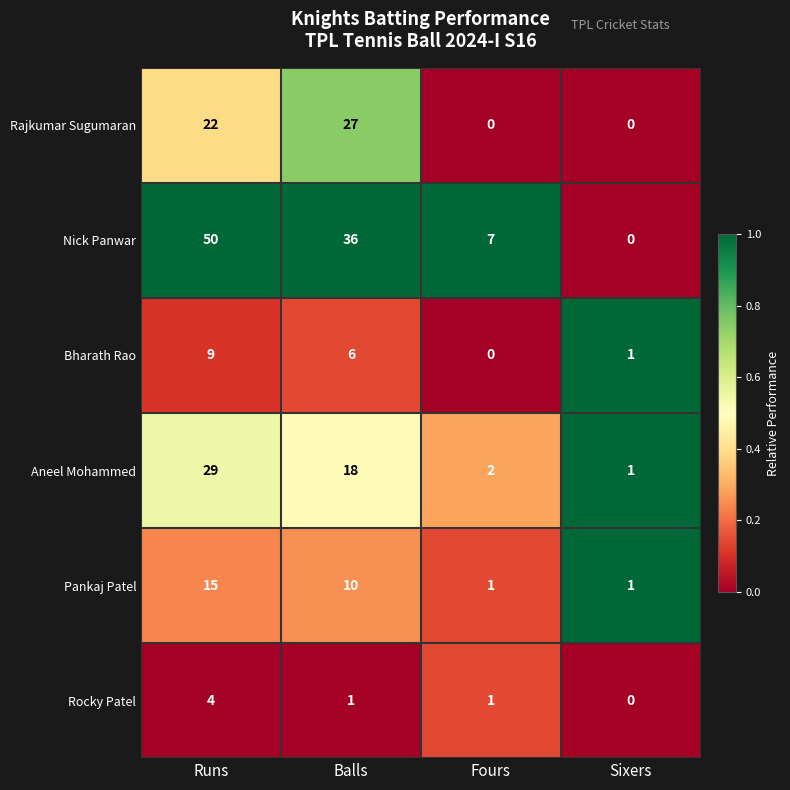

Which series has the widest spread of values?

Nick Panwar